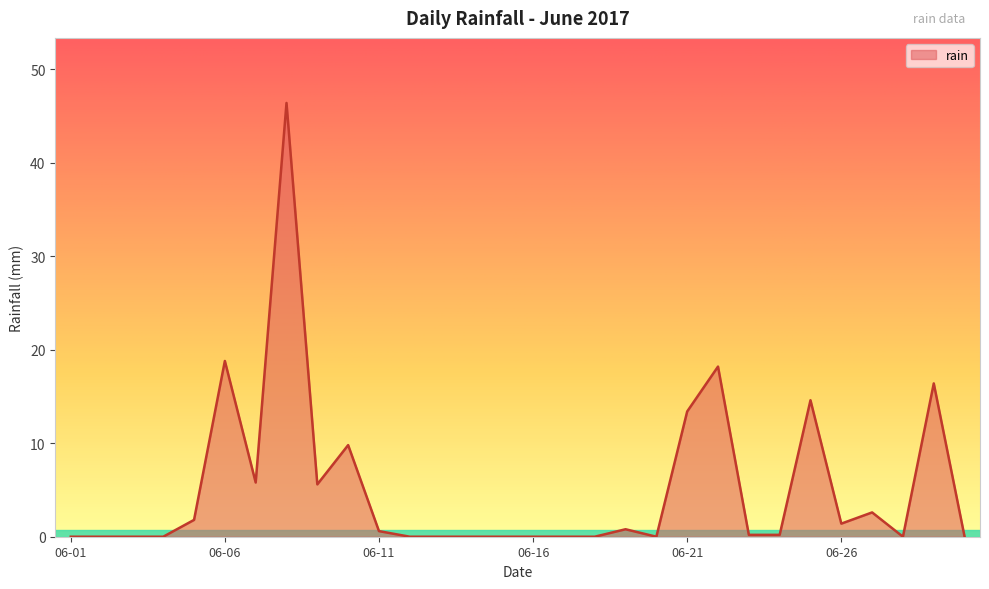

True or false: there are more than 0 points higher than both neighbors.

True